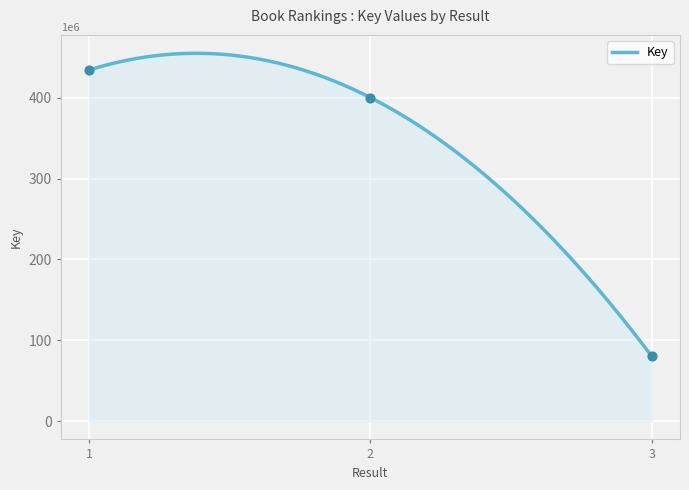

Which has a higher value, 2 or 3?

2